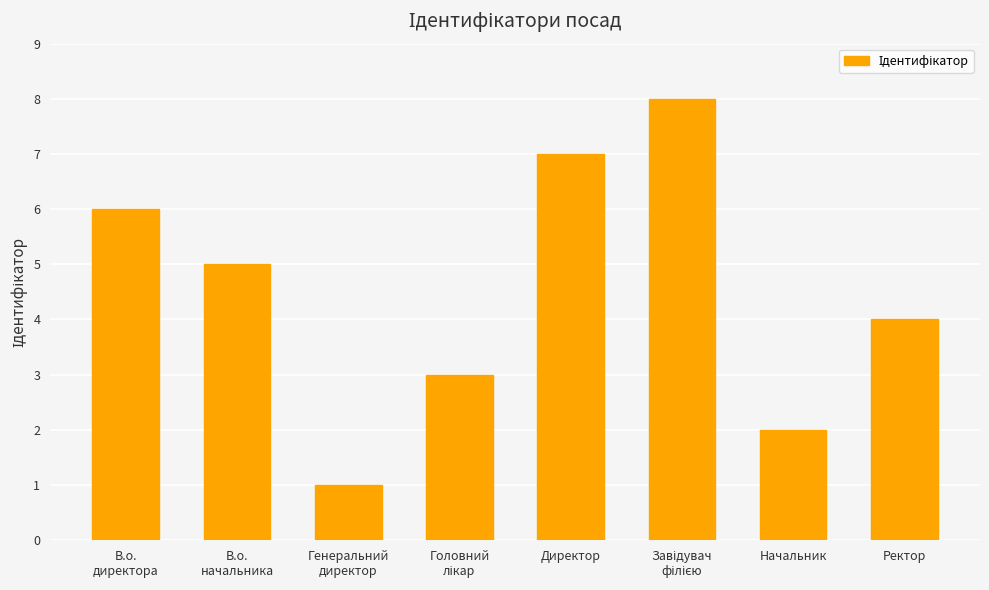

Which has a higher value, Начальник or В.о.
начальника?

В.о.
начальника